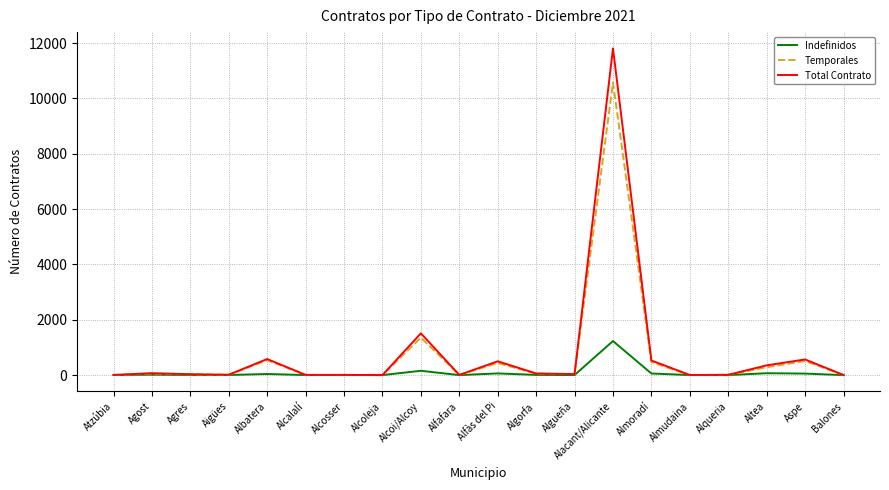

Which series has the widest spread of values?

Total Contrato